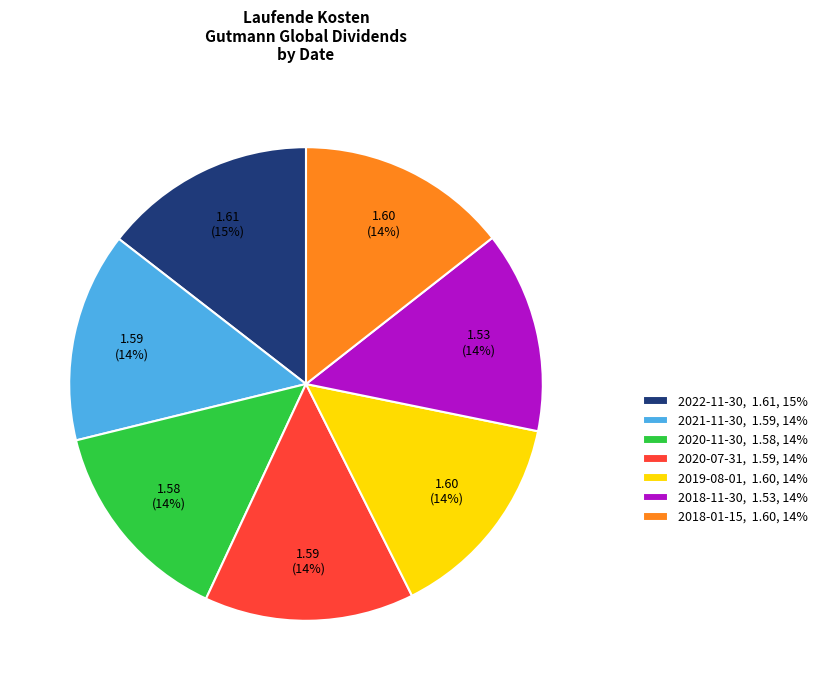

How many slices are in this pie chart?

7